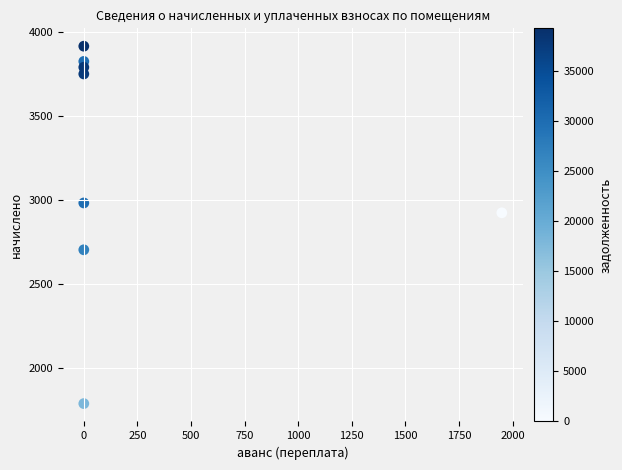

What is the average X value?

243.7